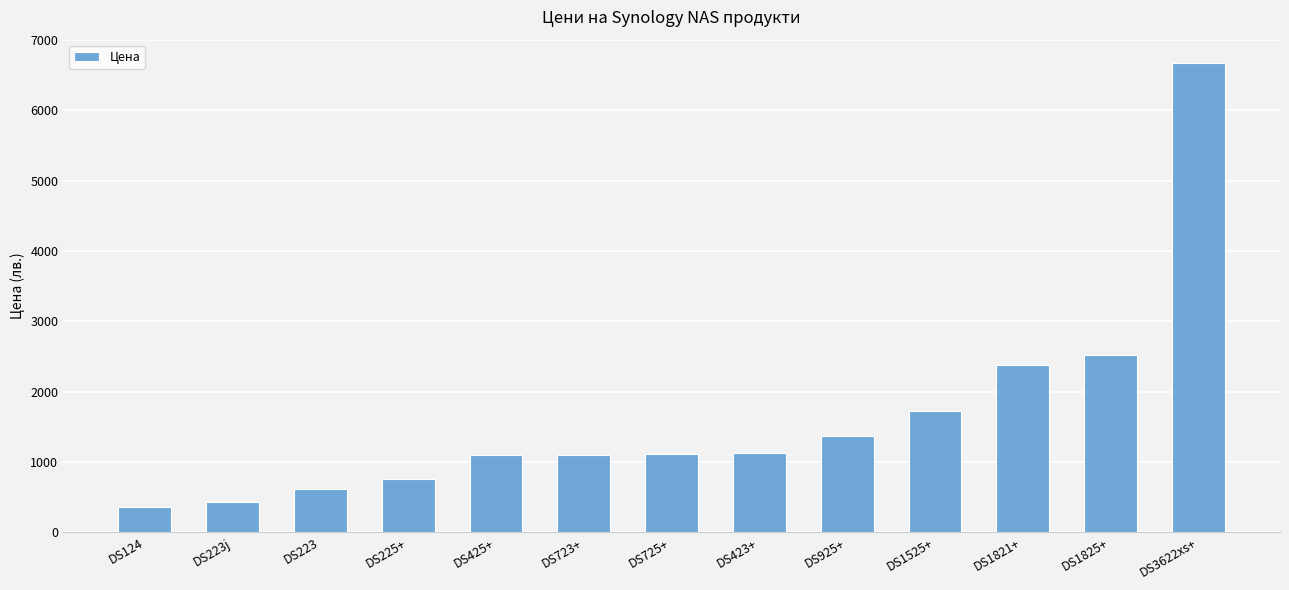

The value at DS1825+ is 2521.4. True or false?

True